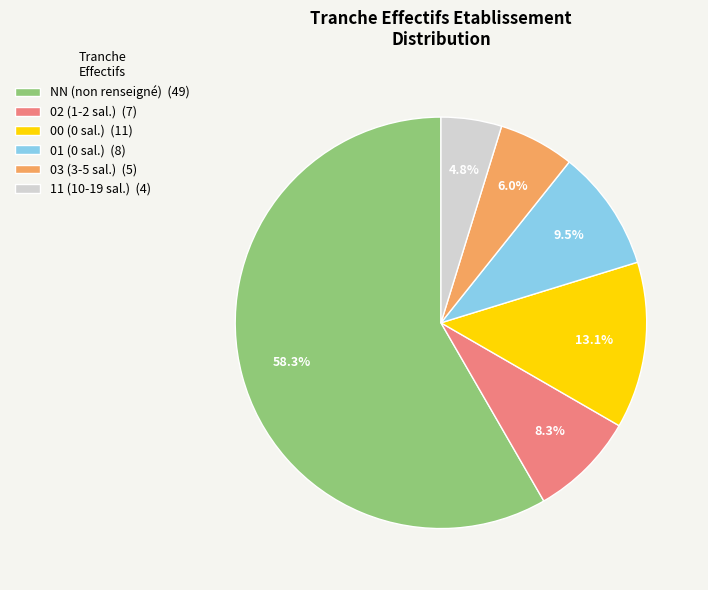

Which has a higher value, NN (non renseigné) (49) or 00 (0 sal.) (11)?

NN (non renseigné) (49)